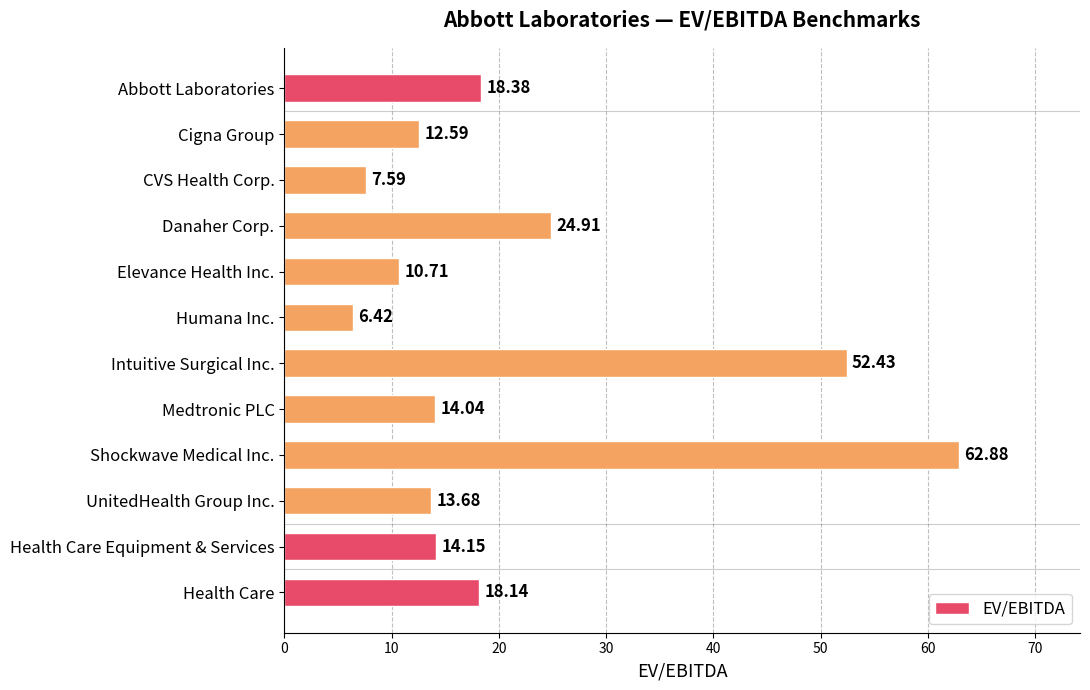

Rank the categories by value from lowest to highest.

Humana Inc., CVS Health Corp., Elevance Health Inc., Cigna Group, UnitedHealth Group Inc., Medtronic PLC, Health Care Equipment & Services, Health Care, Abbott Laboratories, Danaher Corp., Intuitive Surgical Inc., Shockwave Medical Inc.